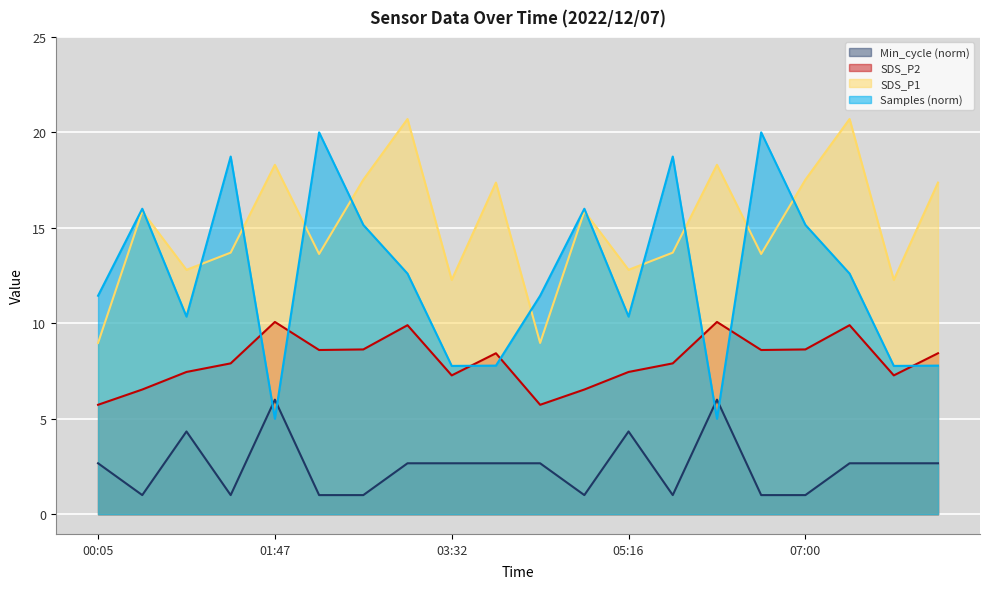

Is it true that Samples equals 18.7 at 01:21?

True